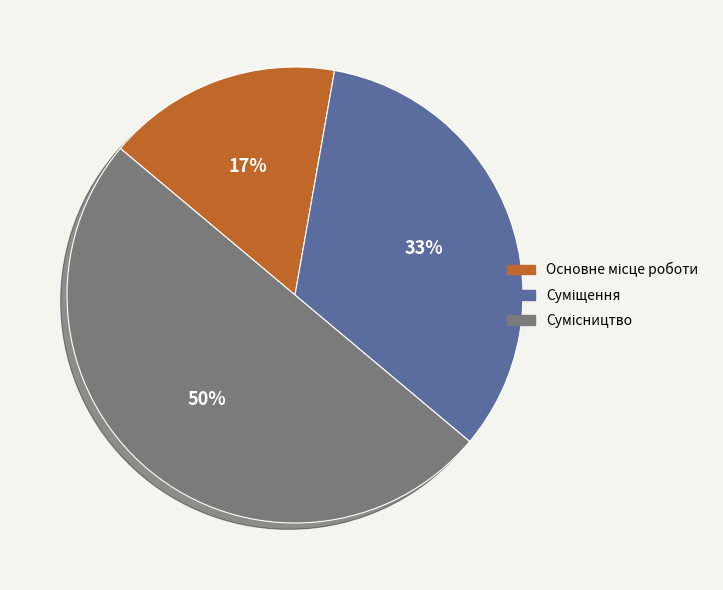

To the nearest percent, what is the difference between the largest and smallest slice percentages?

33%